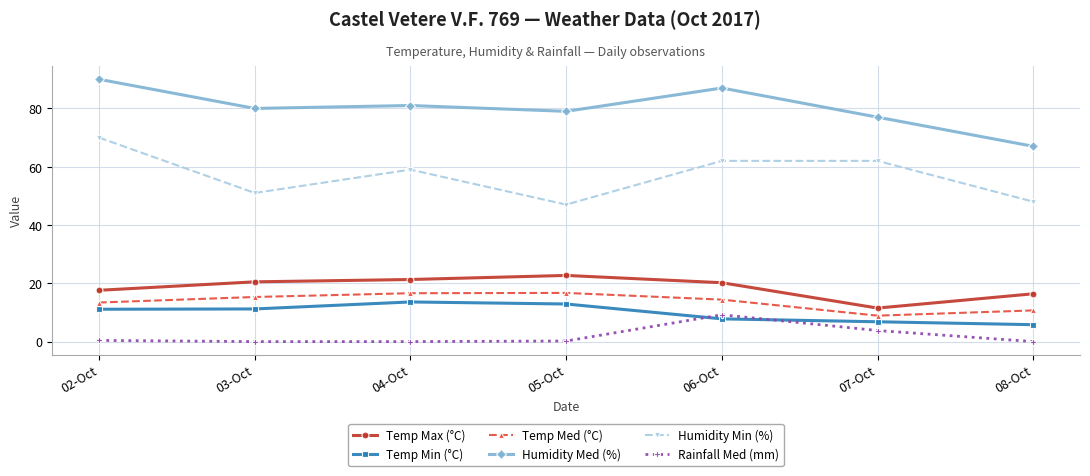

How many data points does each series have?

7